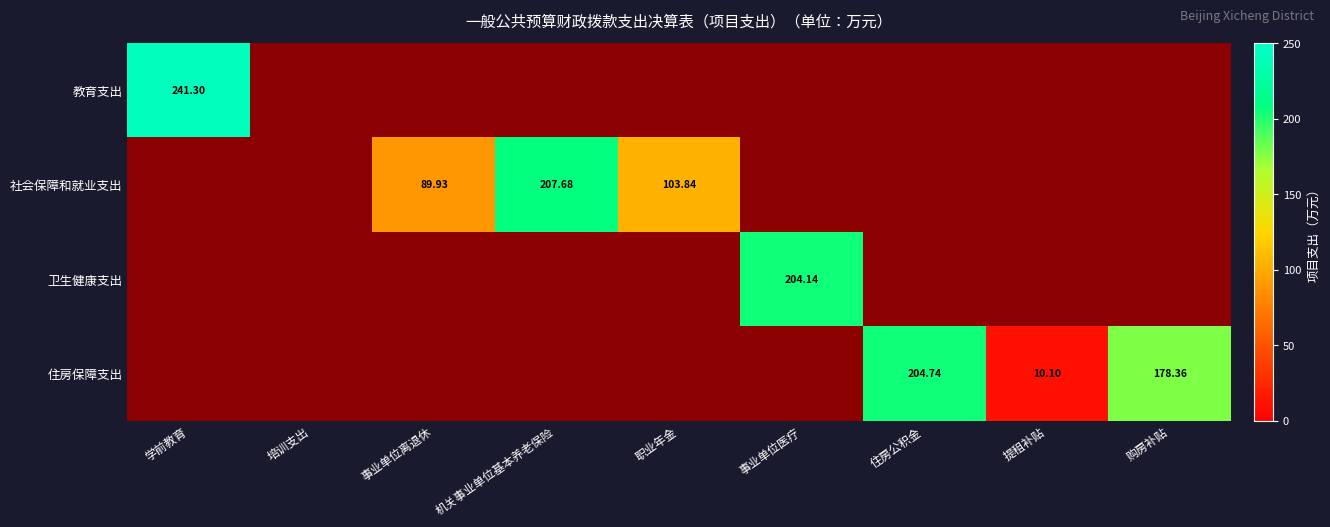

Is the value of 住房保障支出 at 住房公积金 greater than the value of 社会保障和就业支出 at 事业单位离退休?

Yes